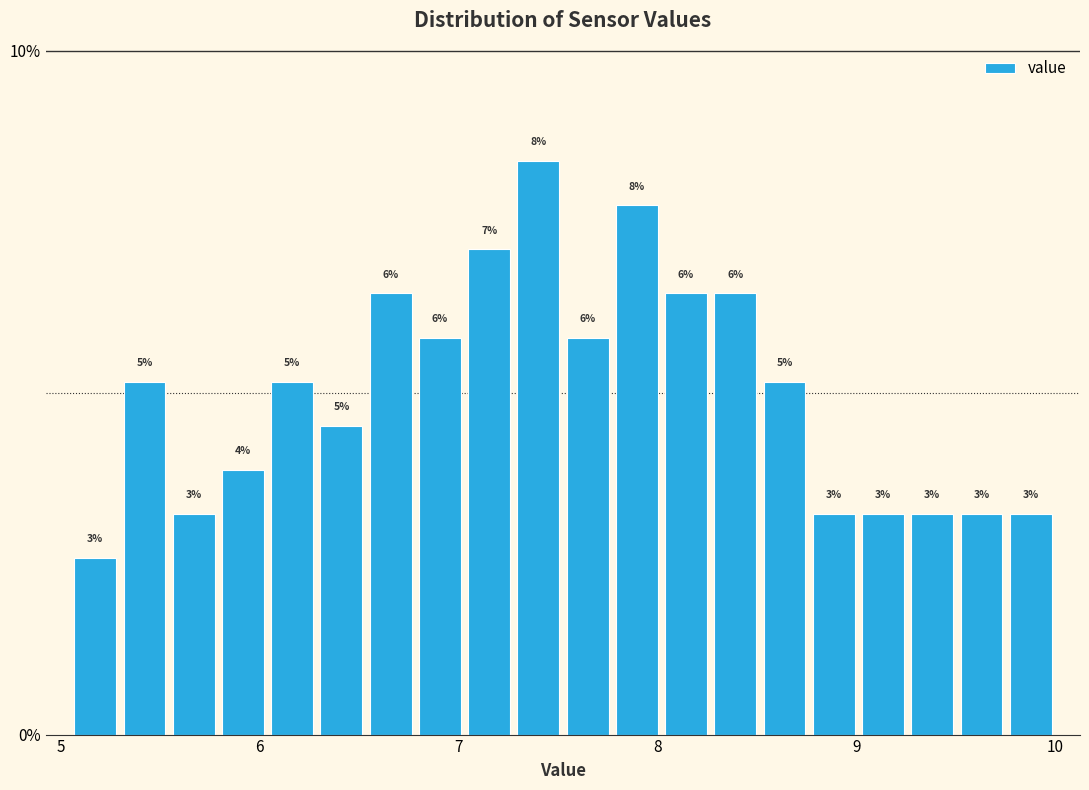

Read against the x-axis, roughly where is the centre of the tallest bar?

7.4